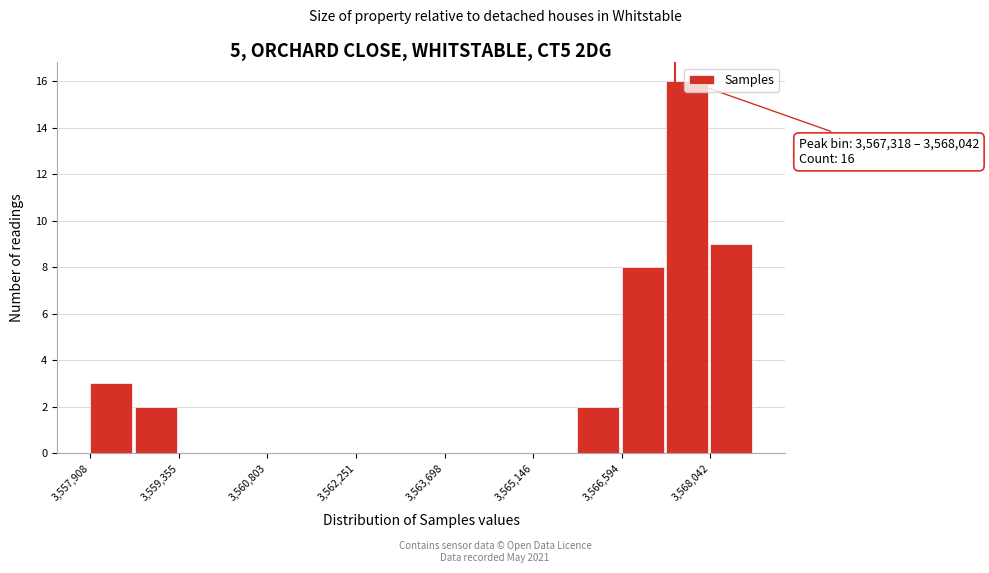

Read against the x-axis, roughly where is the centre of the tallest bar?

3567600